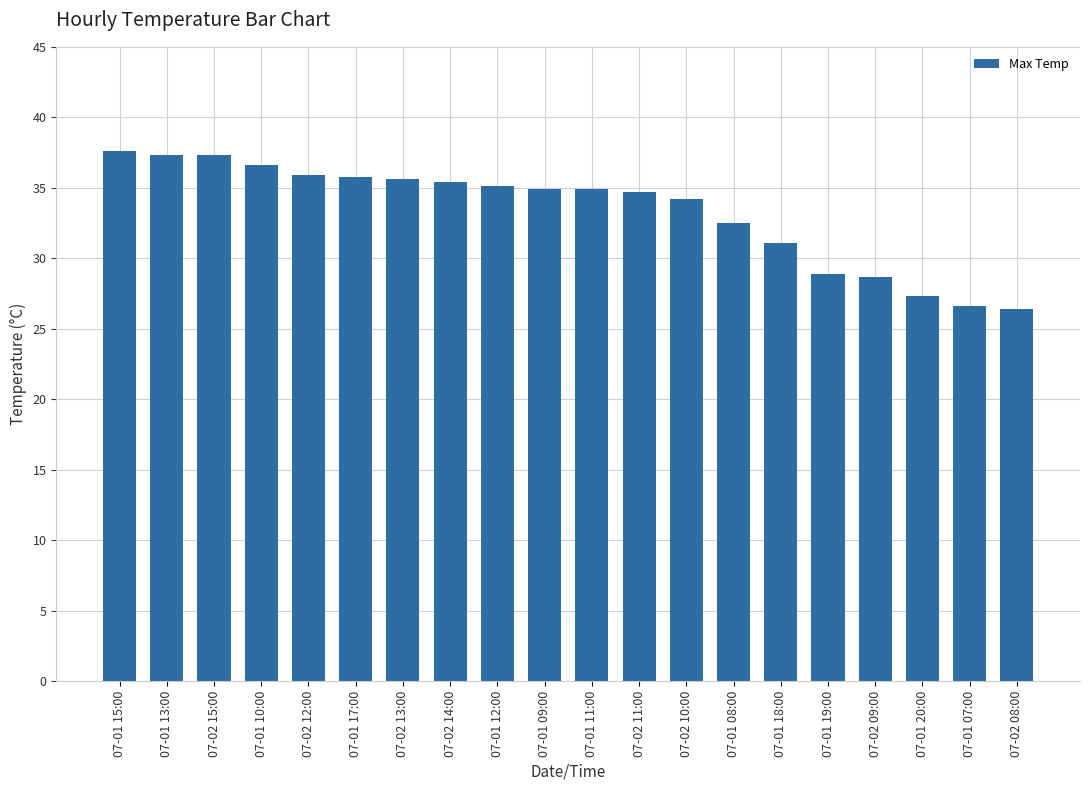

The chart shows a value of 53.7 at 07-01 18:00. True or false?

False